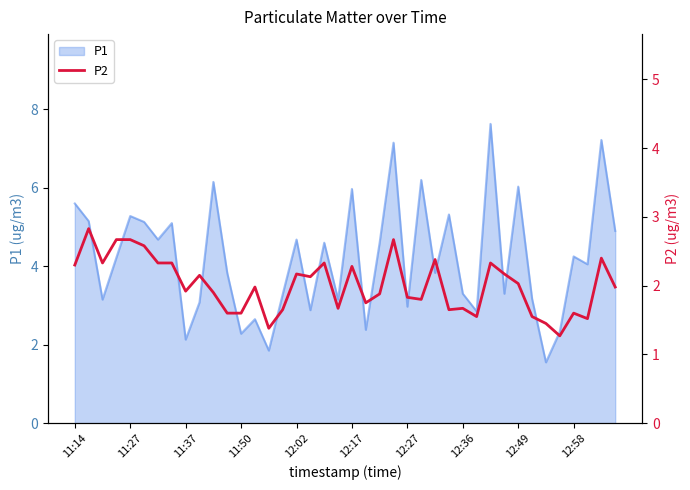

Does the chart have visible grid lines?

No